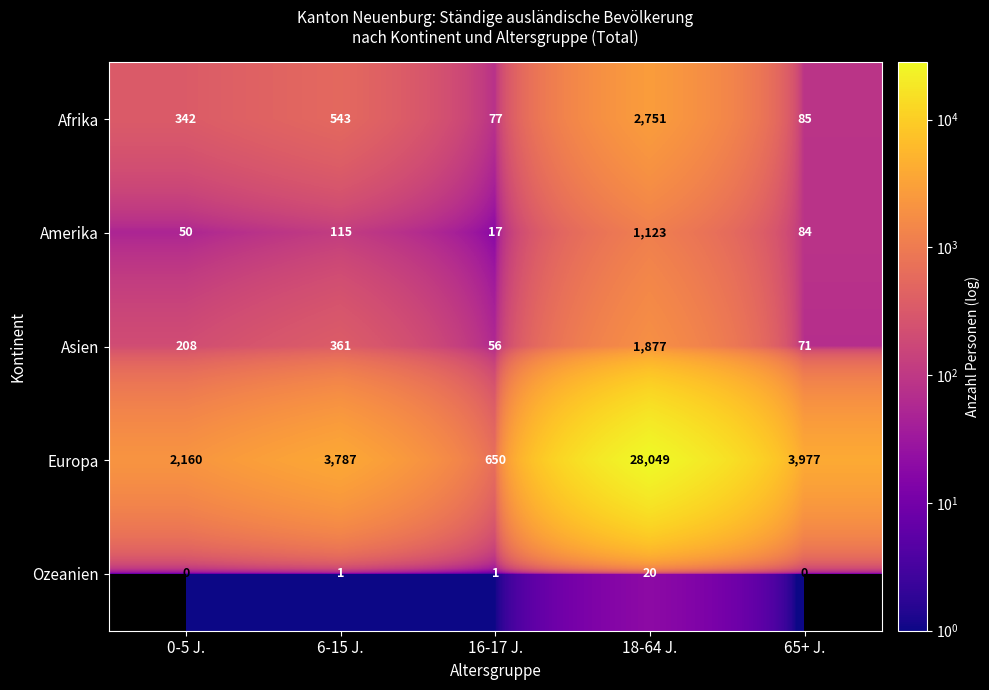

Reading right to left, what are all the values shown in this chart?

Afrika: 65+ J.=85	18-64 J.=2751	16-17 J.=77	6-15 J.=543	0-5 J.=342
Amerika: 65+ J.=84	18-64 J.=1123	16-17 J.=17	6-15 J.=115	0-5 J.=50
Asien: 65+ J.=71	18-64 J.=1877	16-17 J.=56	6-15 J.=361	0-5 J.=208
Europa: 65+ J.=3977	18-64 J.=28049	16-17 J.=650	6-15 J.=3787	0-5 J.=2160
Ozeanien: 65+ J.=0	18-64 J.=20	16-17 J.=1	6-15 J.=1	0-5 J.=0